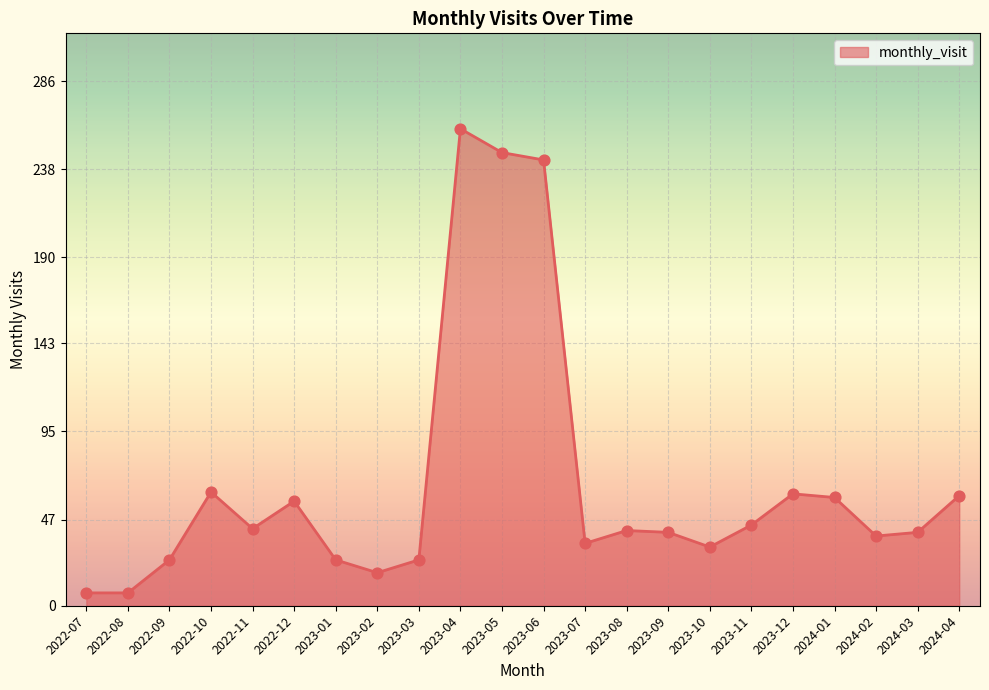

Which has a higher value, 2024-03 or 2023-03?

2024-03